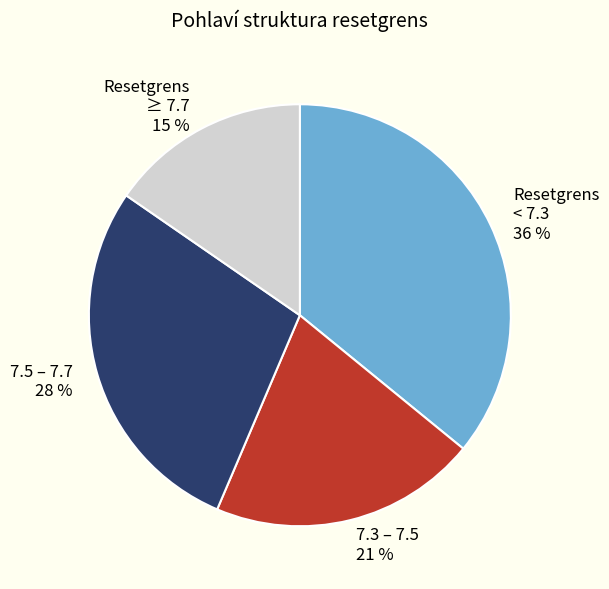

Rank the categories by value from highest to lowest.

Resetgrens < 7.3, 7.5 – 7.7, 7.3 – 7.5, Resetgrens ≥ 7.7